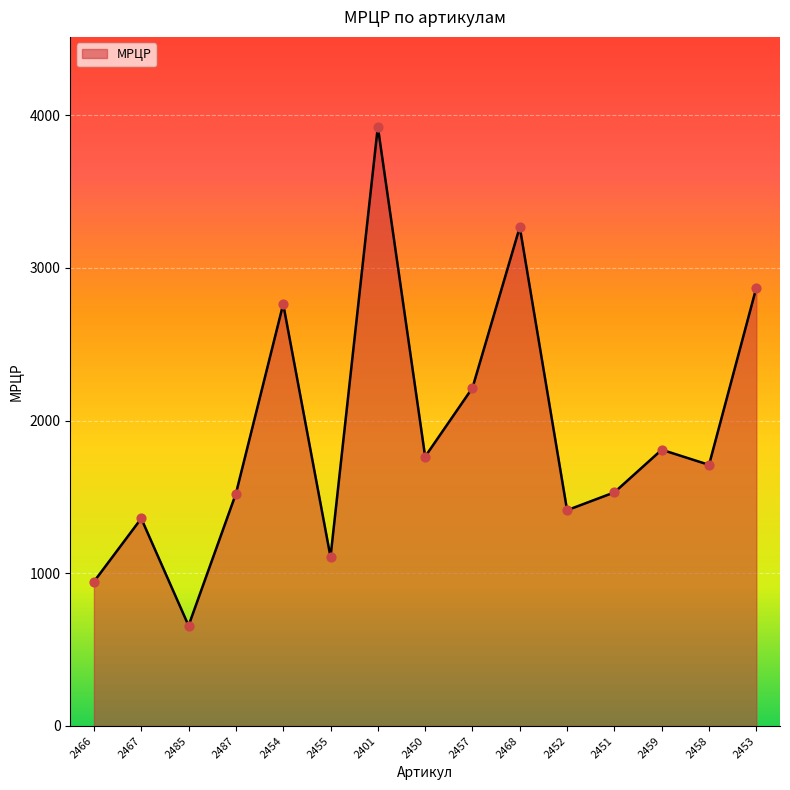

Between 2454 and 2450, which is larger?

2454